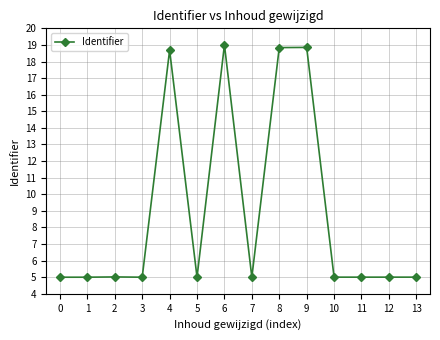

What is the smallest value displayed?

5.0